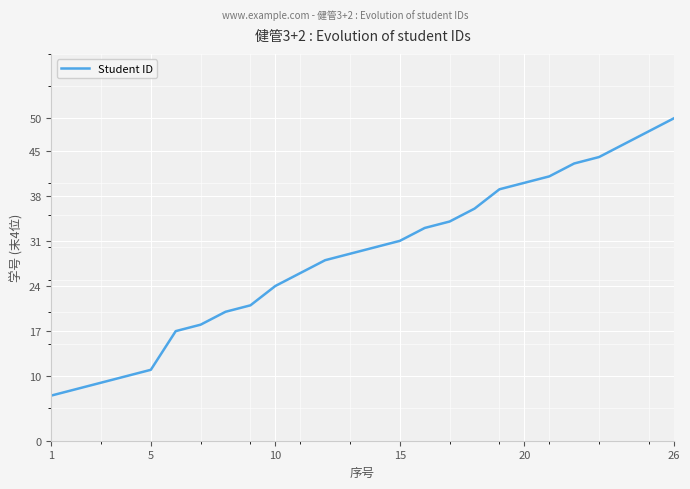

What is the minimum value shown in the chart?

7